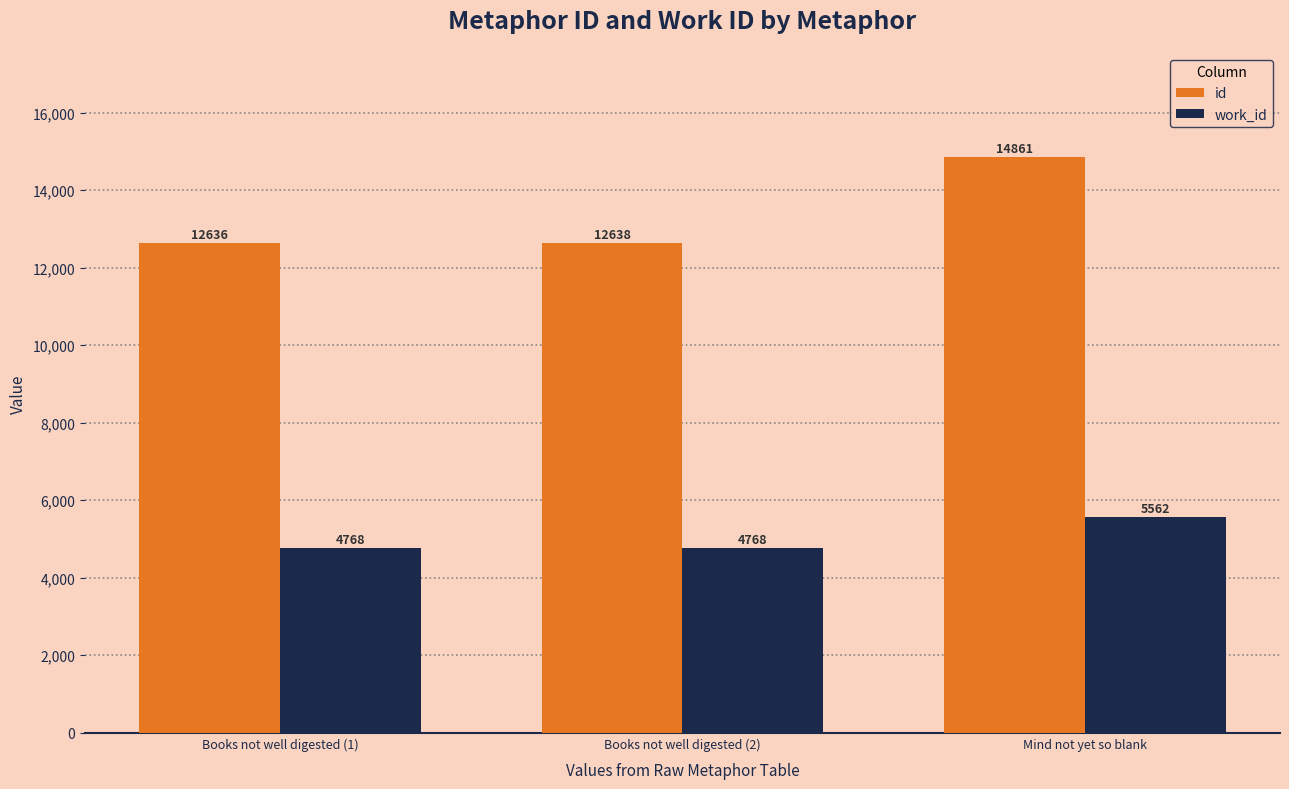

How many values in the work_id series exceed 4768?

1